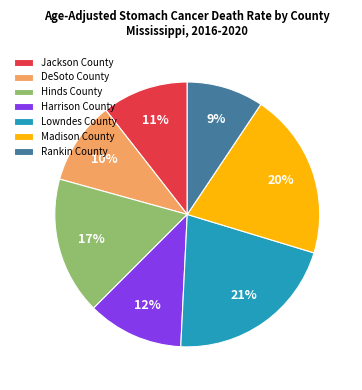

Count the number of slices in the pie.

7